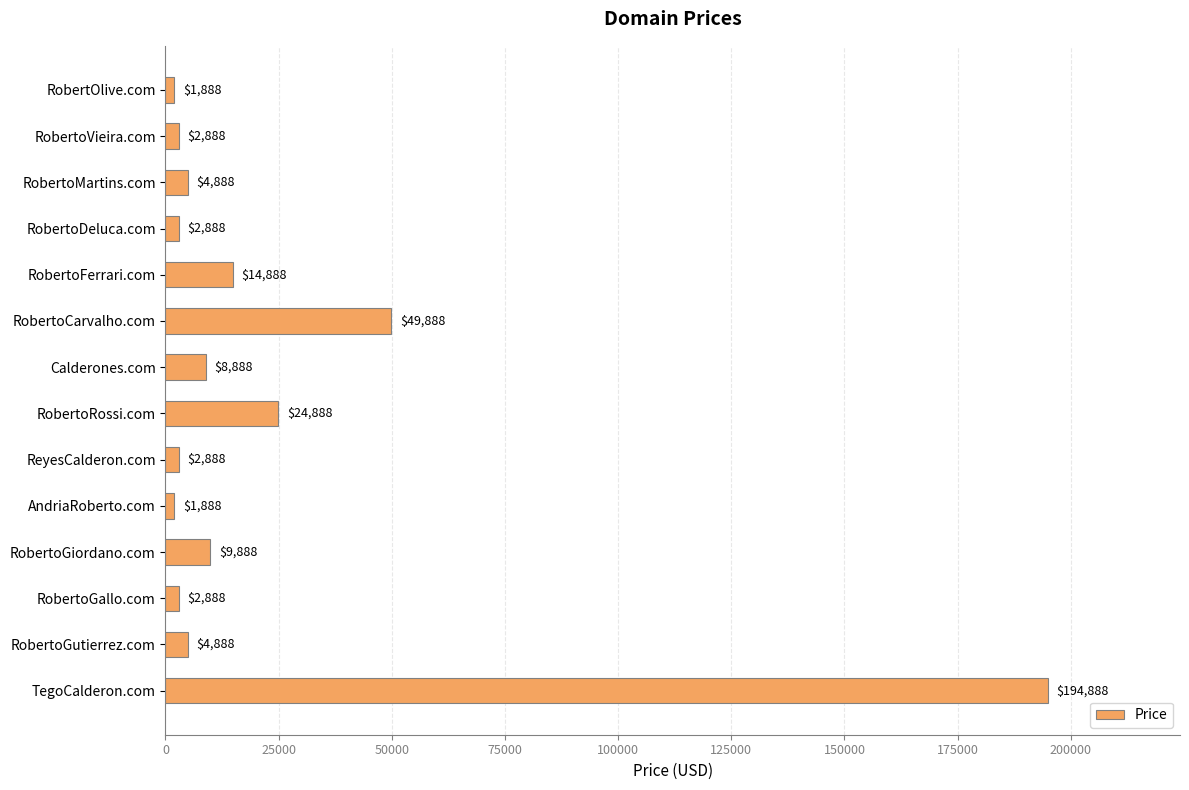

What is the difference between the second highest and minimum values?

48000